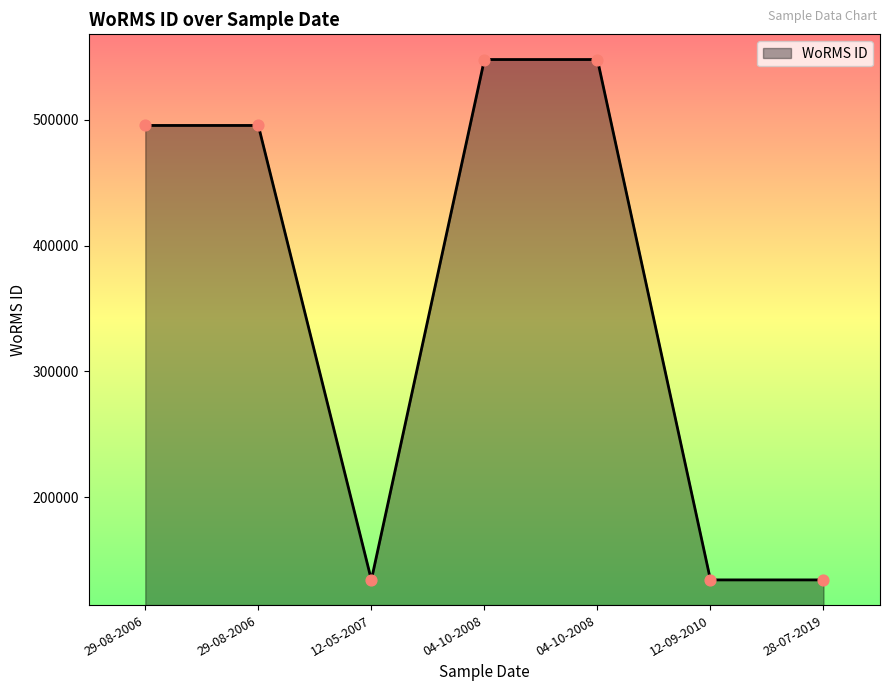

What is the ratio of the value at 04-10-2008 to the value at 29-08-2006?

1.1